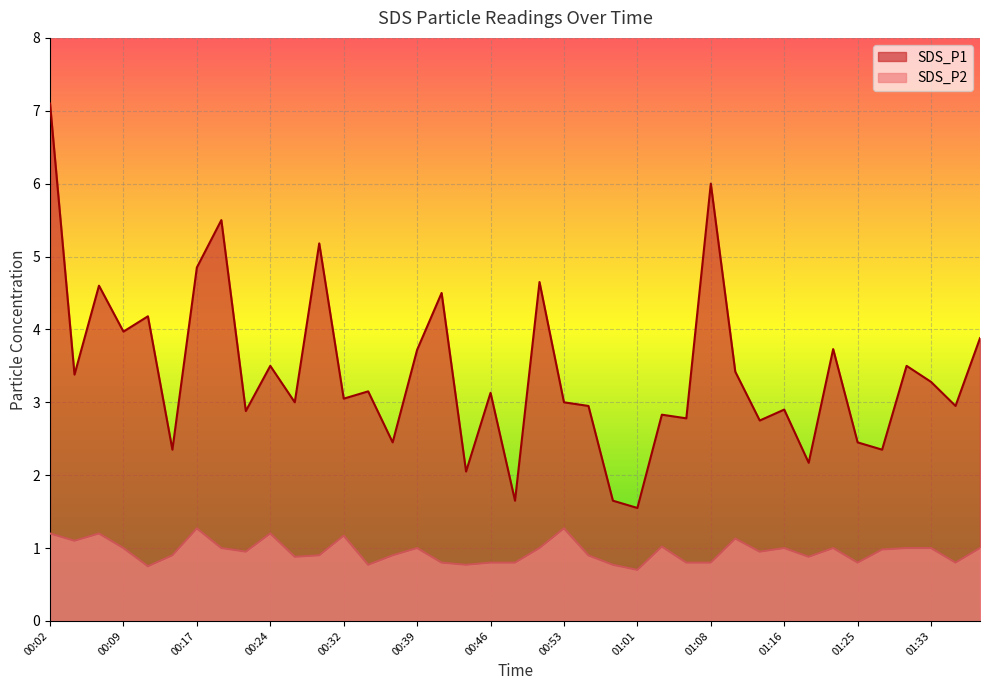

The SDS_P1 series shows 4.6 at 00:07. True or false?

True